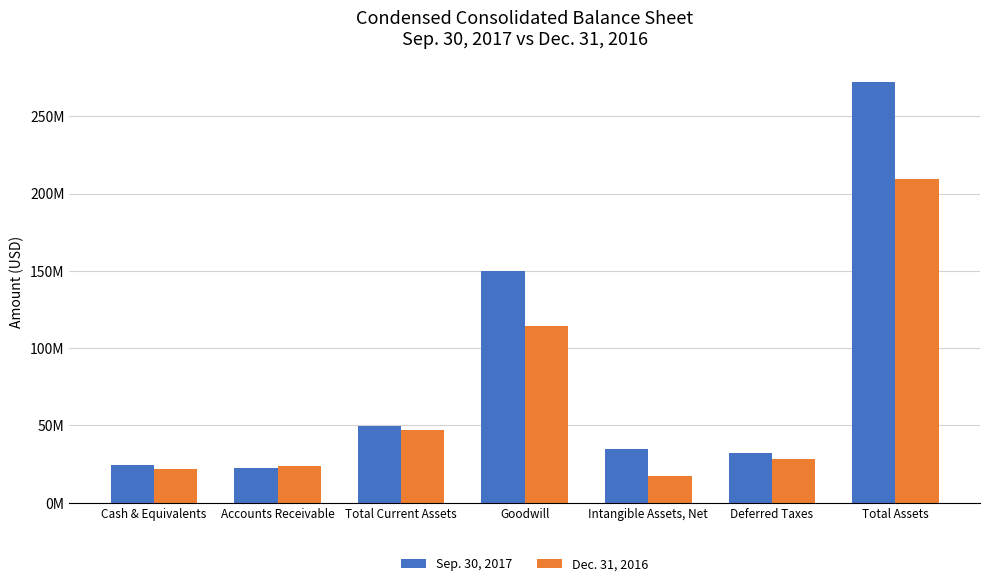

True or false: Sep. 30, 2017 has a value of 438995435 at Total Assets.

False